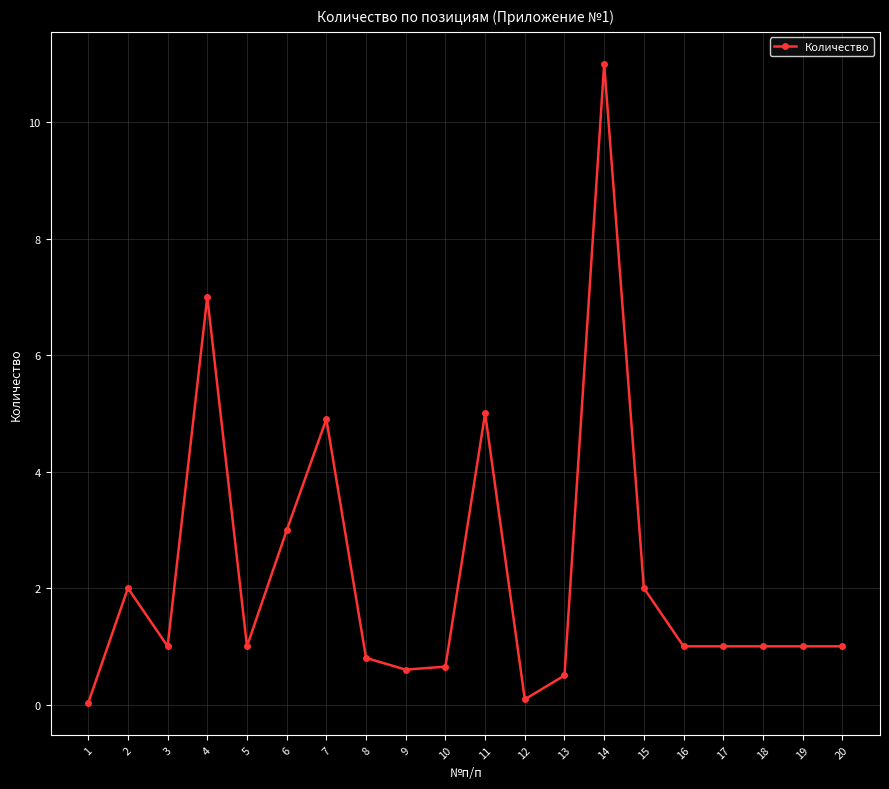

What is the average value?

2.2